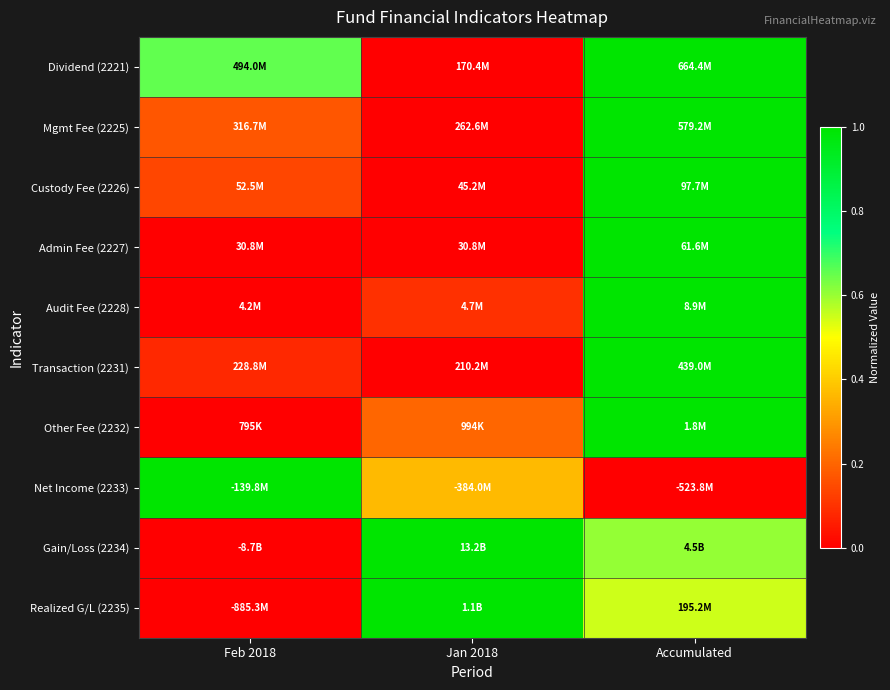

Reading left to right, list all the values displayed in this chart.

Dividend (2221): Feb 2018=0.7	Jan 2018=0.0	Accumulated=1.0
Mgmt Fee (2225): Feb 2018=0.2	Jan 2018=0.0	Accumulated=1.0
Custody Fee (2226): Feb 2018=0.1	Jan 2018=0.0	Accumulated=1.0
Admin Fee (2227): Feb 2018=0.0	Jan 2018=0.0	Accumulated=1.0
Audit Fee (2228): Feb 2018=0.0	Jan 2018=0.1	Accumulated=1.0
Transaction (2231): Feb 2018=0.1	Jan 2018=0.0	Accumulated=1.0
Other Fee (2232): Feb 2018=0.0	Jan 2018=0.2	Accumulated=1.0
Net Income (2233): Feb 2018=1.0	Jan 2018=0.4	Accumulated=0.0
Gain/Loss (2234): Feb 2018=0.0	Jan 2018=1.0	Accumulated=0.6
Realized G/L (2235): Feb 2018=0.0	Jan 2018=1.0	Accumulated=0.5